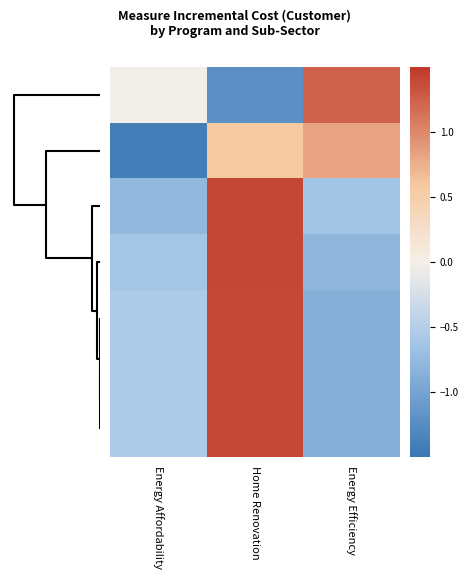

At how many categories does at least one series exceed 0?

2